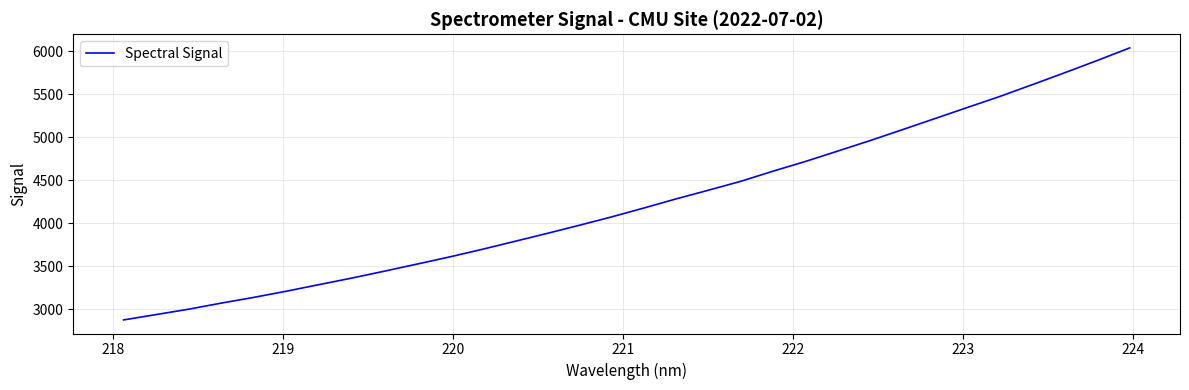

What is the difference between the maximum and minimum values?

3167.1